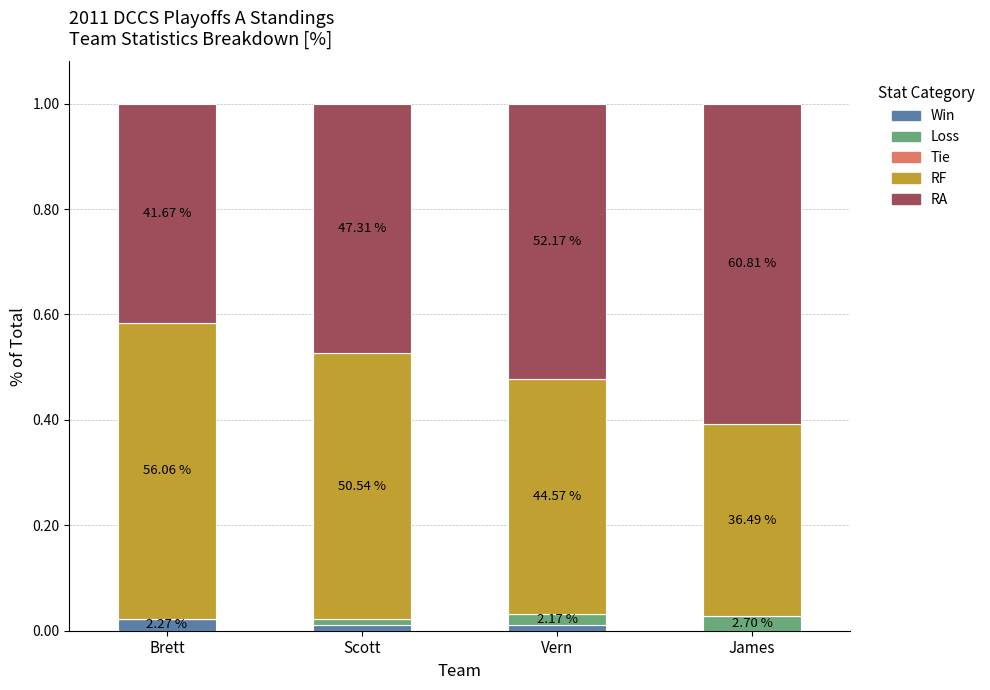

Does the chart contain stacked bars?

Yes